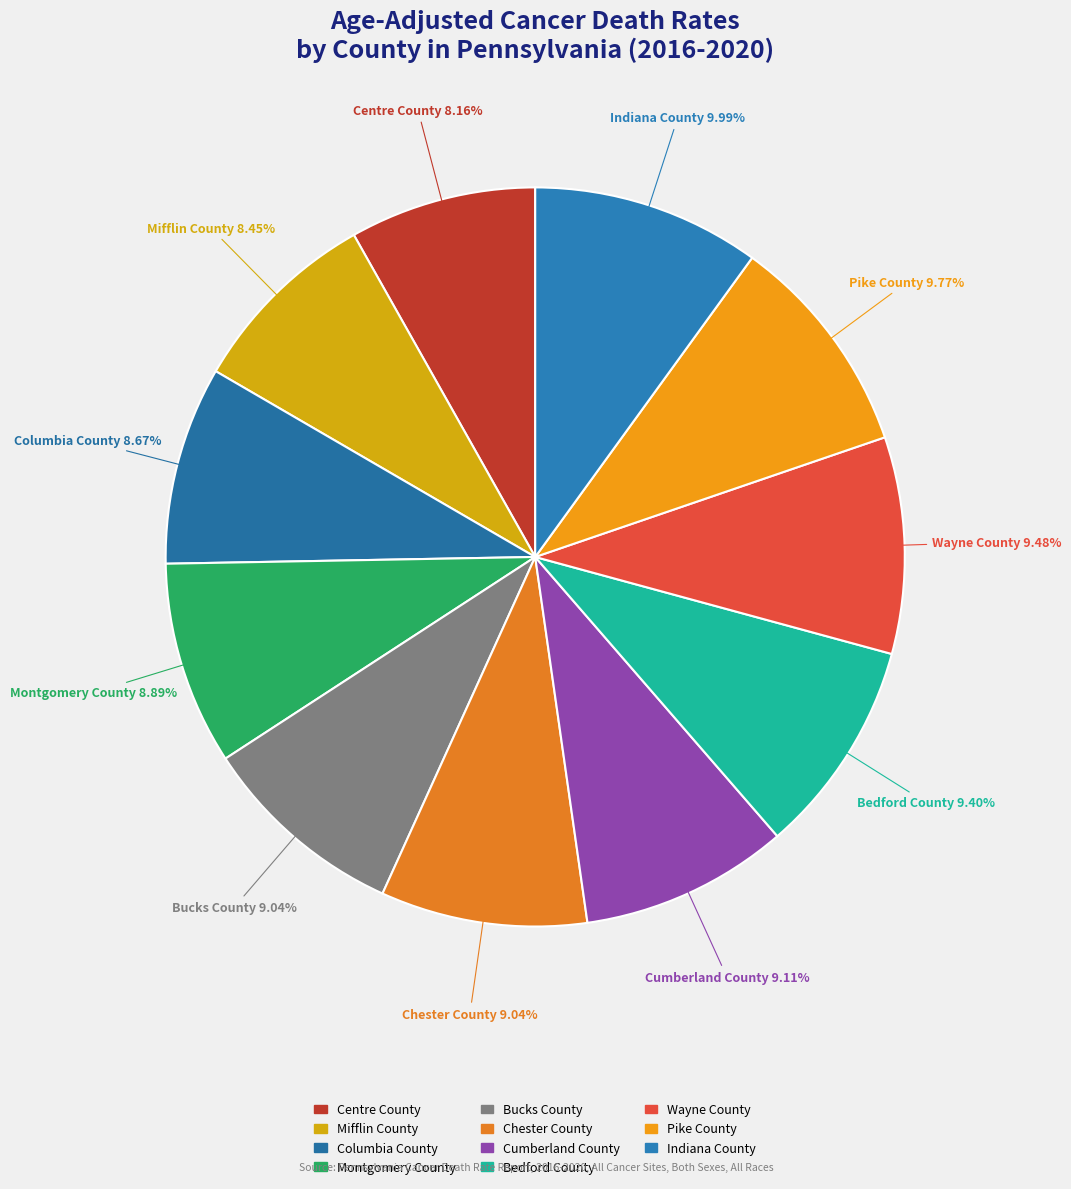

To the nearest percent, what is the average slice percentage?

9%